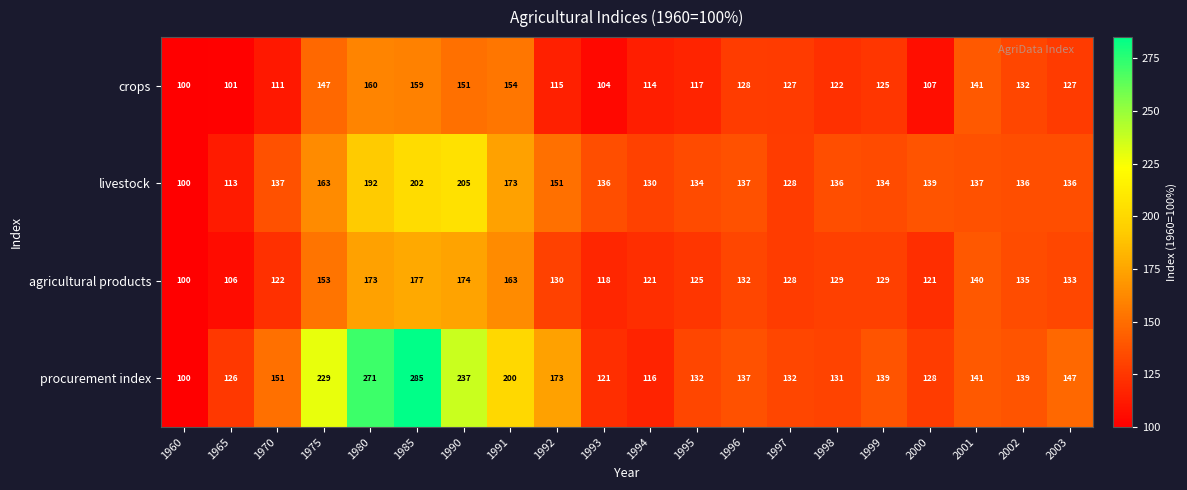

What is the average value of the agricultural products series?

135